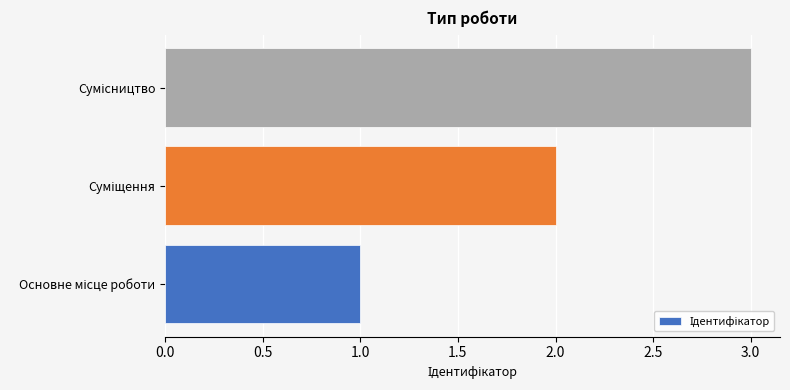

What is the sum of all values?

6